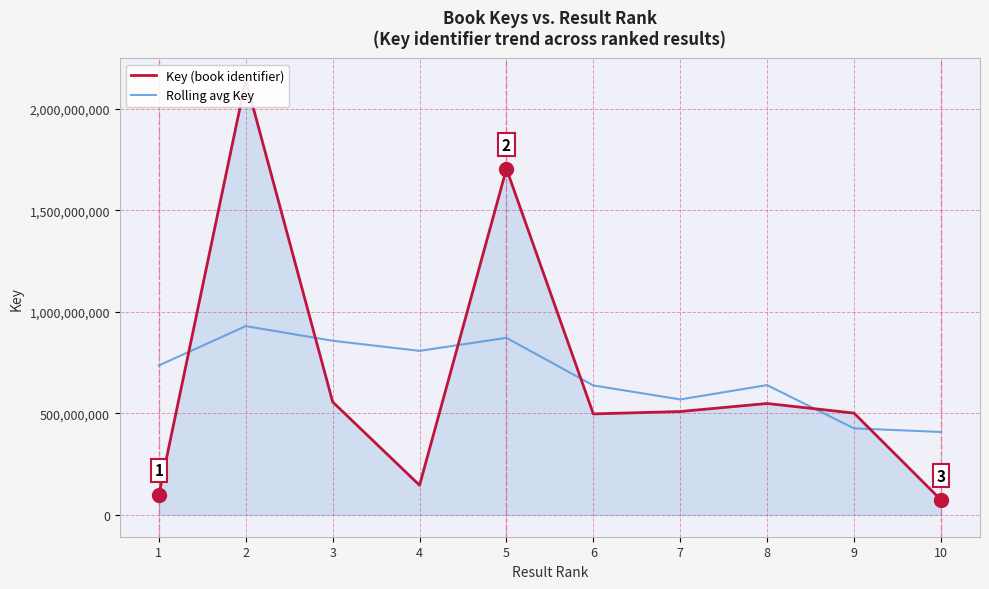

Reading right to left, extract all data points from this chart.

Key (book identifier): 74652274.0	501443681.0	548773548.0	509216417.0	497522756.0	1703875389.0	146343027.0	556504120.0	2140791023.0	100353841.0
Rolling avg Key: 408521480.0	426321735.2	639247344.2	568832441.7	637668419.7	871860897.1	807800939.0	857565026.0	929573480.0	735998002.8